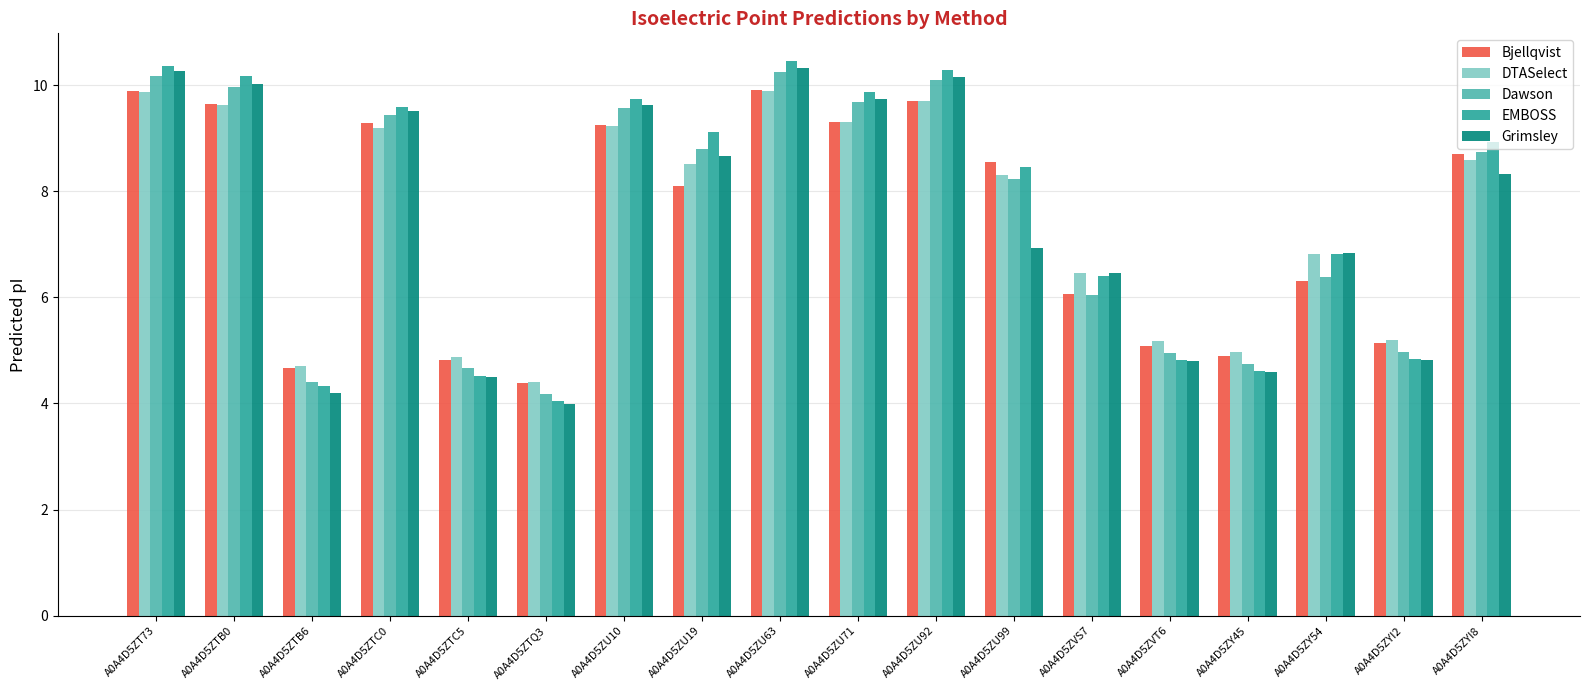

True or false: Grimsley has a value of 13.3 at A0A4D5ZYI8.

False